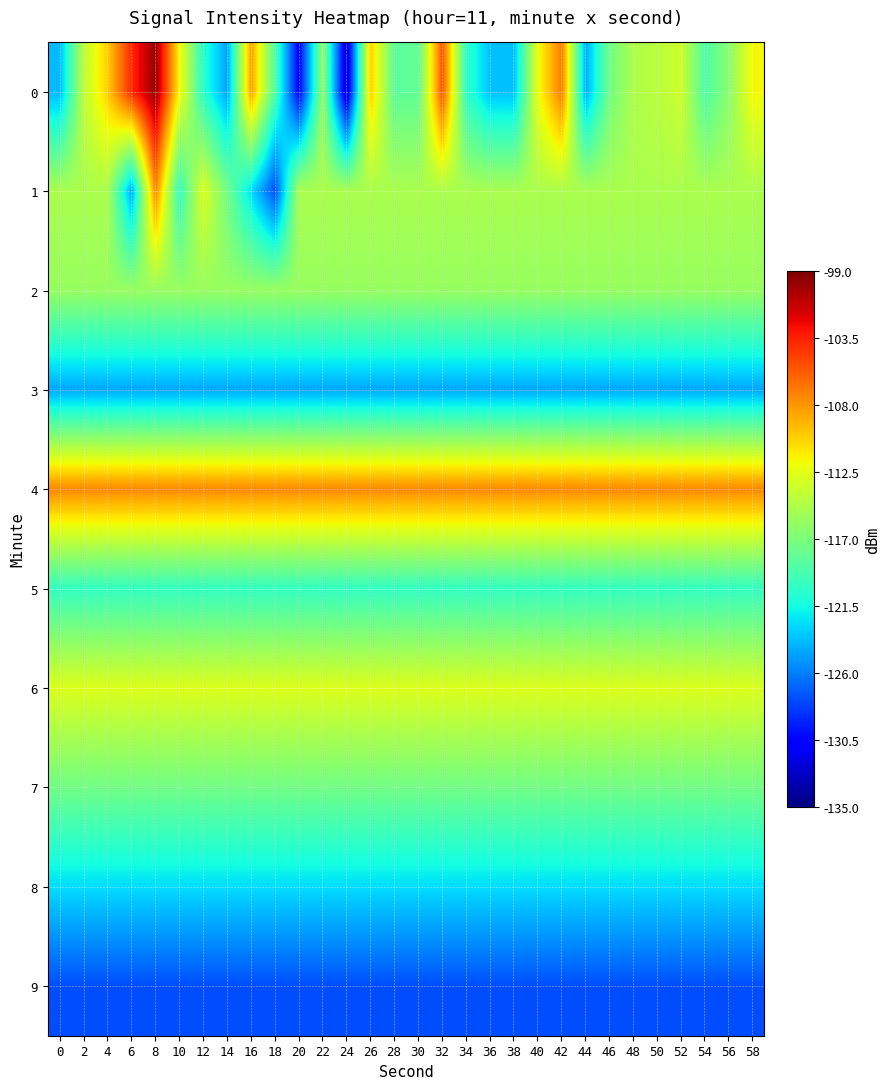

Between 48 and 34, which is larger?

48